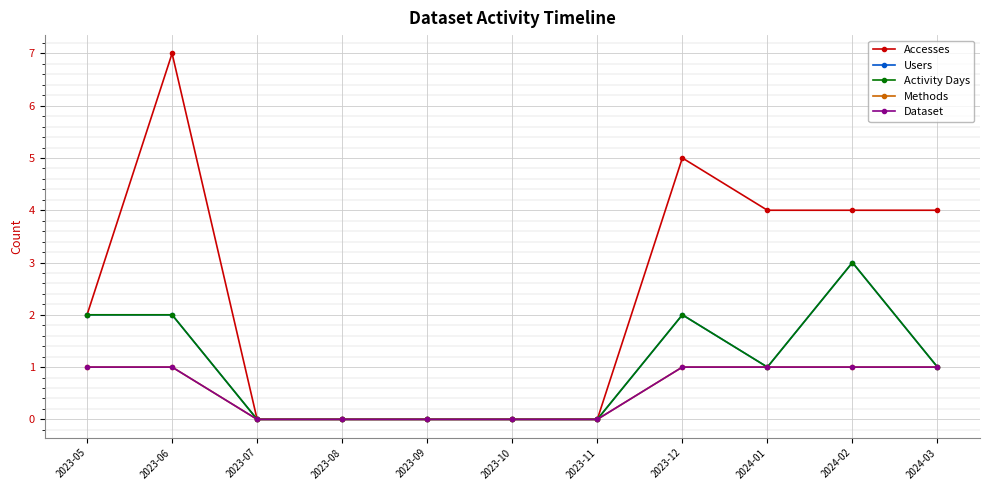

What is the value of the Activity Days point at the 11th from the left?

1